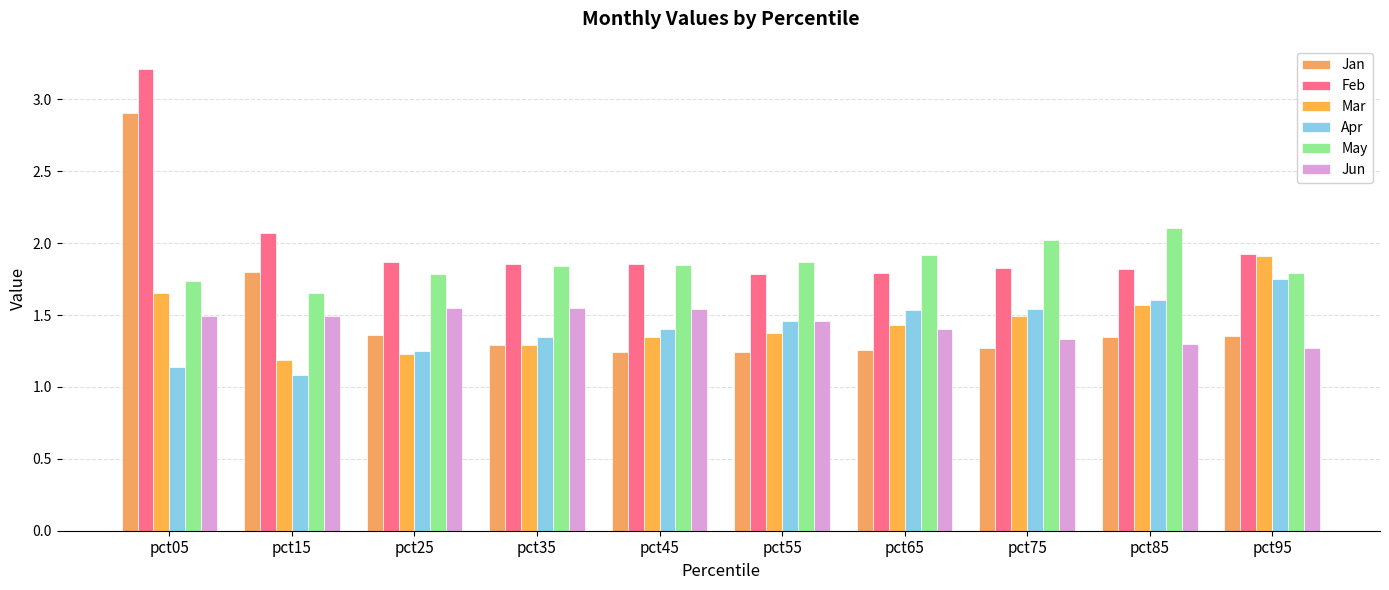

Which category has the highest value in the Feb series?

pct05